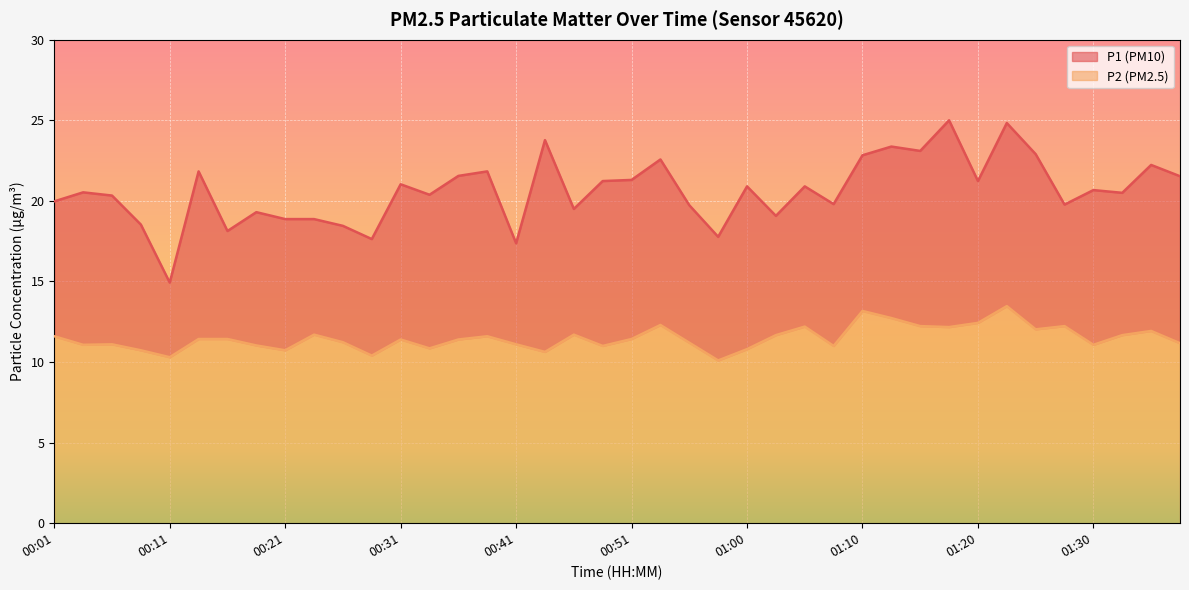

How many values in the P2 series exceed 11?

30